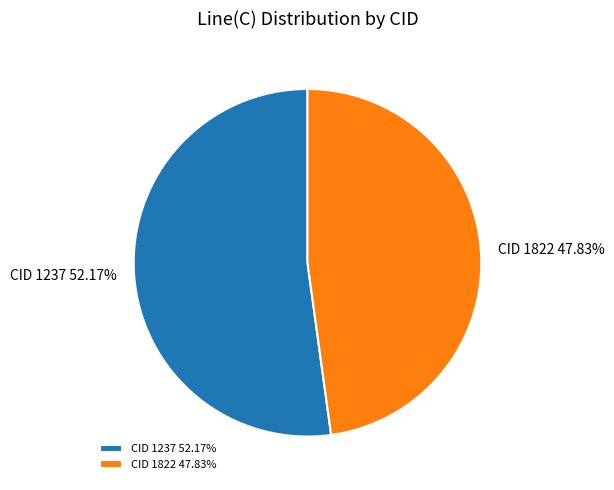

The CID 1822 slice represents 48% of the pie. True or false?

True